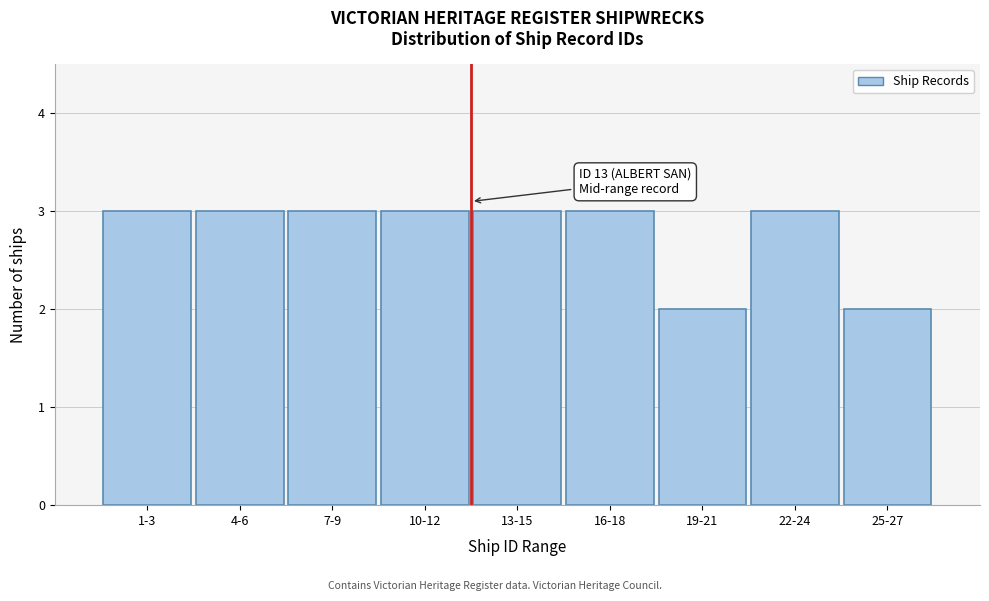

Reading right to left, extract all data points from this chart.

2	3	2	3	3	3	3	3	3